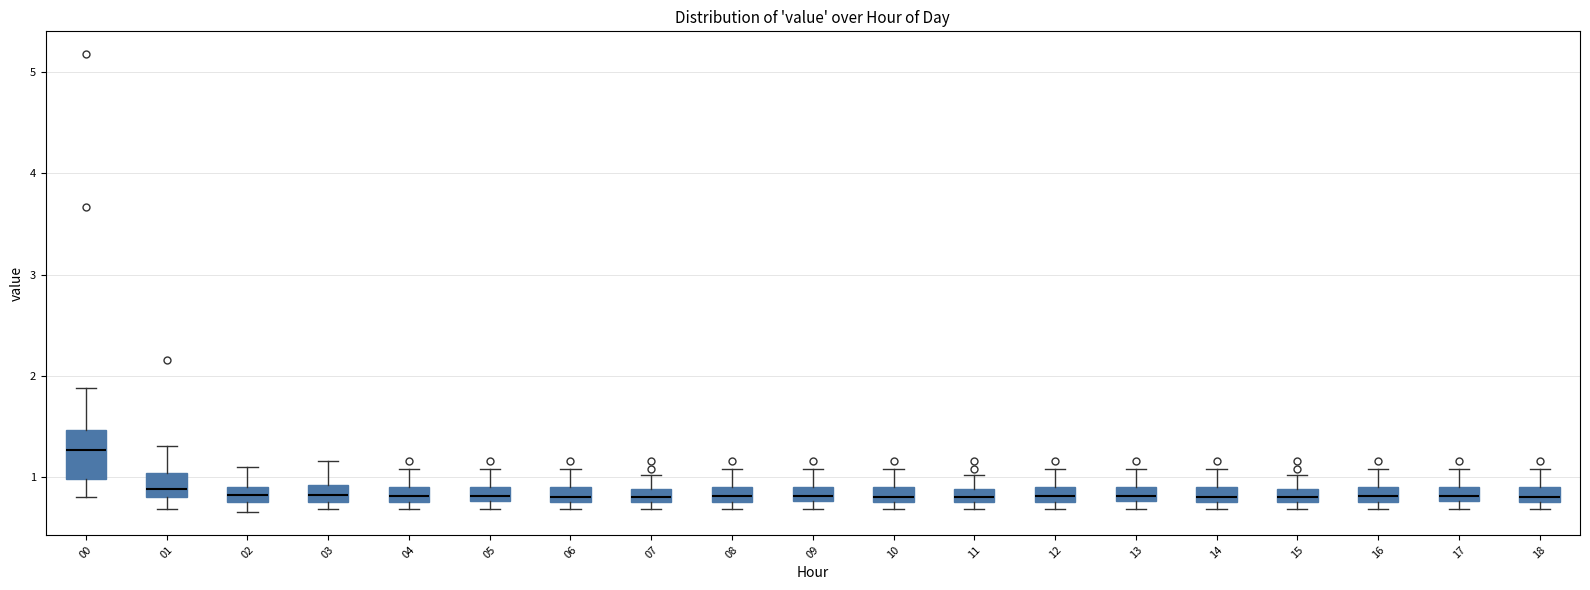

Comparing the boxes themselves (not the whiskers), which one is the tallest?

00